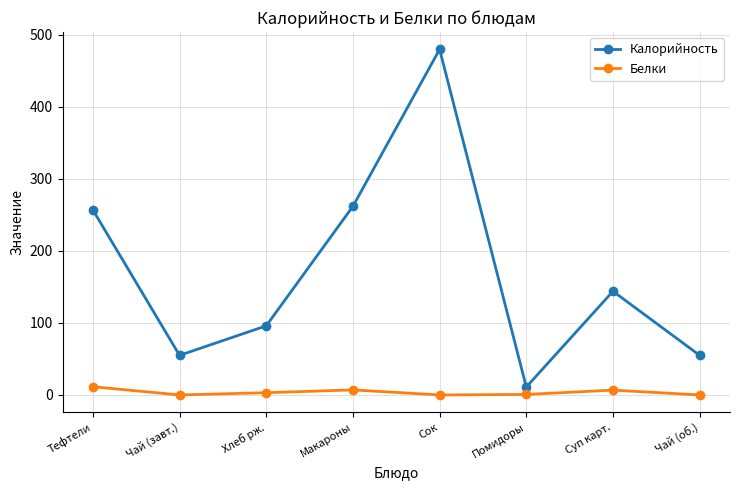

Is the value of Калорийность at Тефтели greater than the value of Белки at Хлеб рж.?

Yes